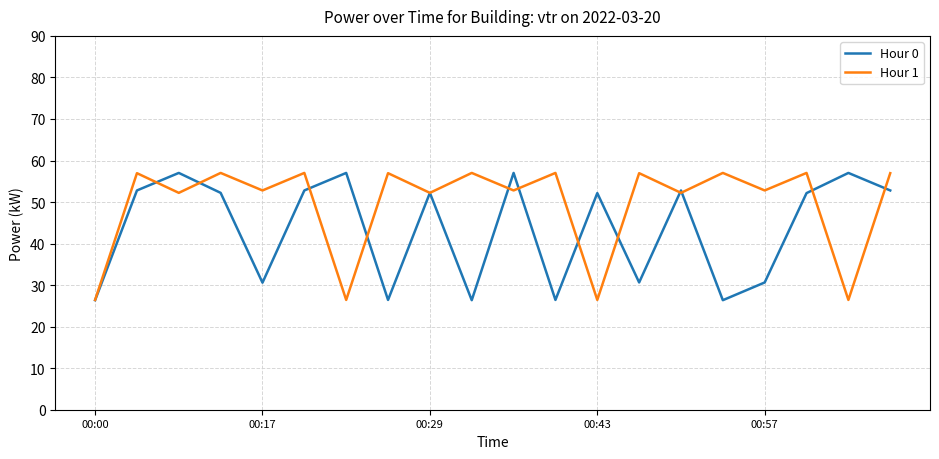

What is the smallest value displayed?

26.4